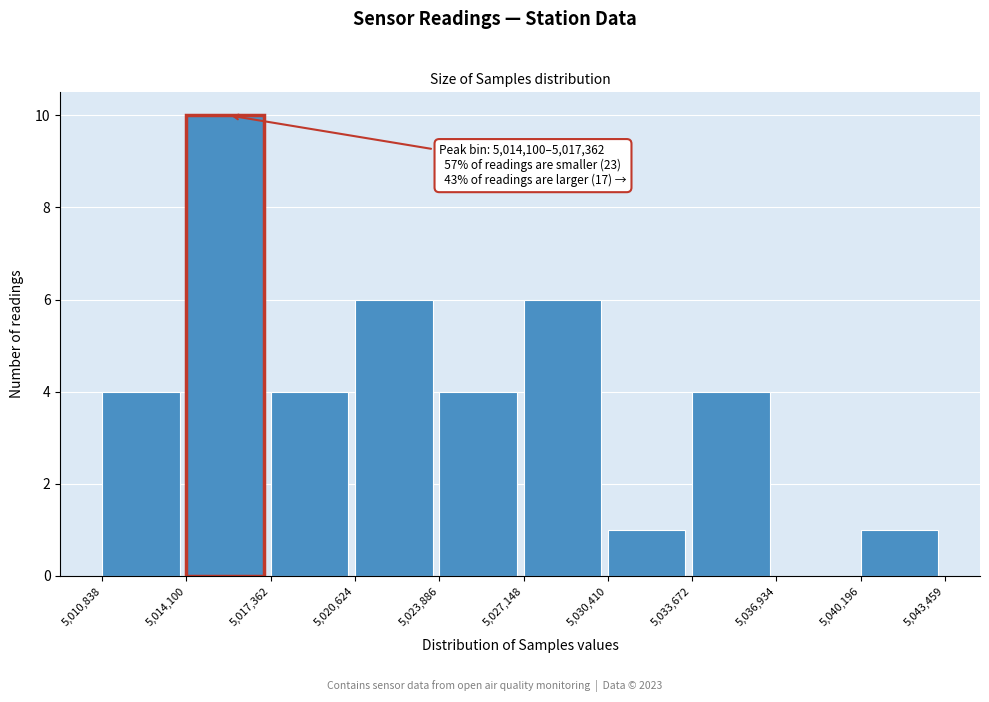

Which range on the x-axis has the tallest bar?

5,014,100 to 5,017,362